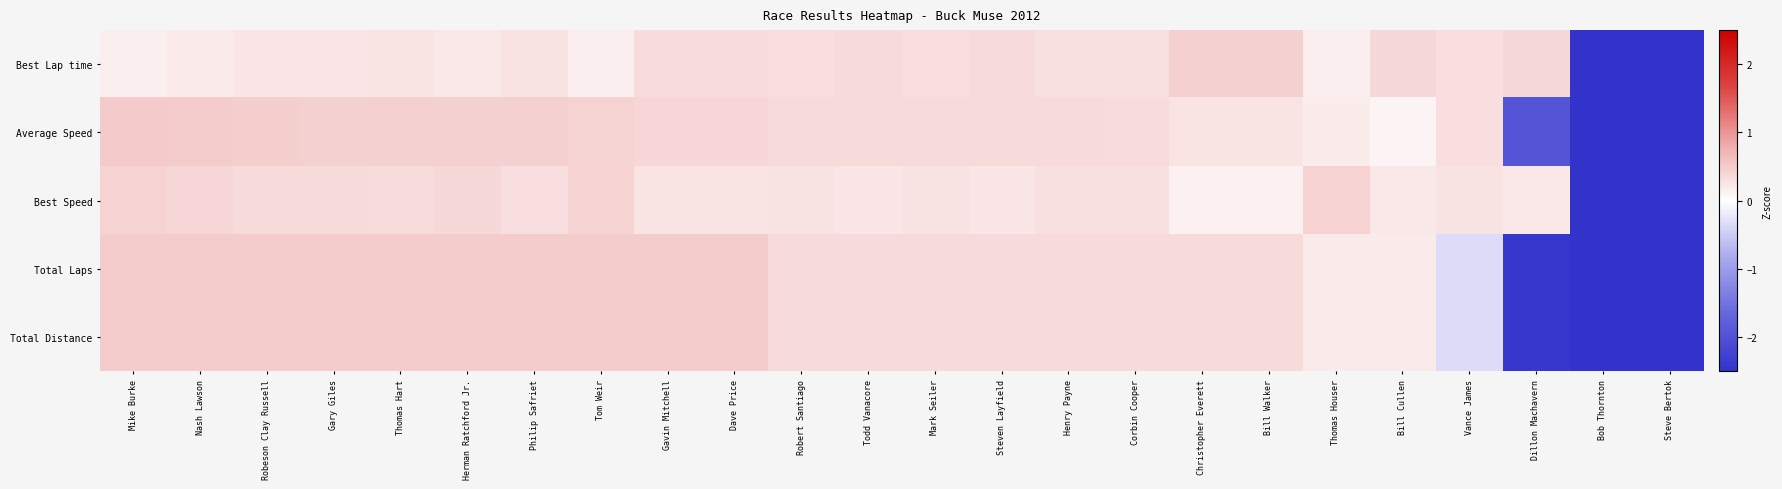

Which series has the widest spread of values?

Best Lap time